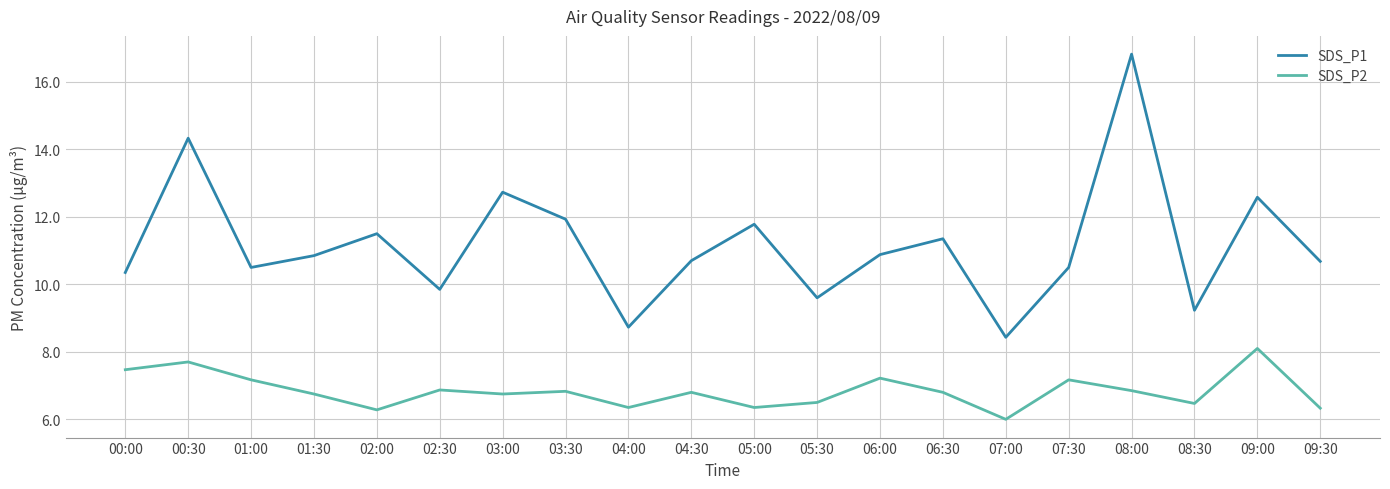

What is the sum of the SDS_P1 values at 03:30 and 06:00?

22.8